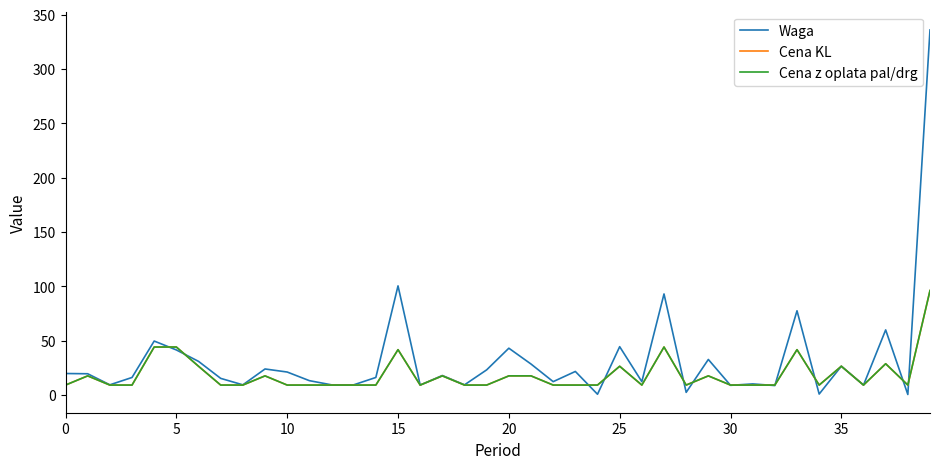

How many interior local peaks does the Cena KL series have?

10